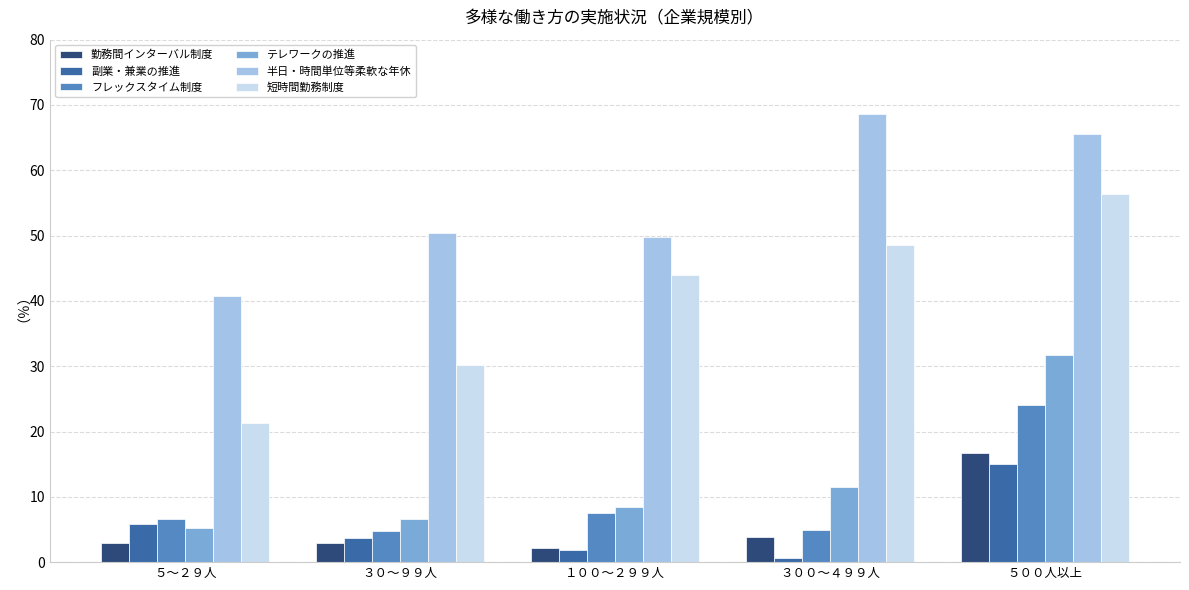

What is the average value of the 副業・兼業の推進 series?

5.4